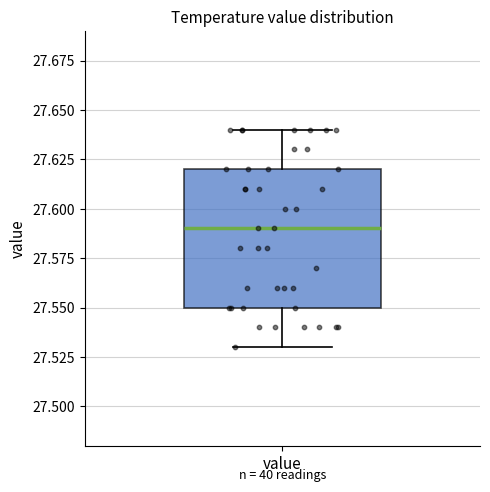

Transcribe this box plot: give where the median line is, the range the box spans, and where the two whiskers end, as read against the y-axis. The values are not printed on the chart, so give them approximately, as read against the axis.

median 27.59, box 27.55 to 27.62, whiskers 27.53 to 27.64